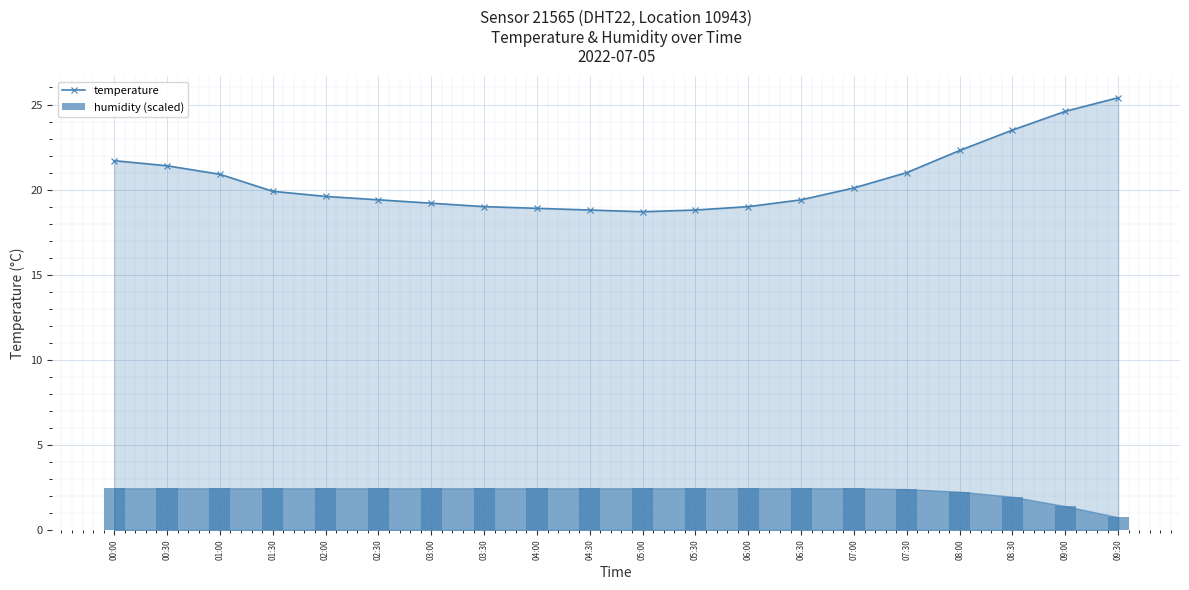

What is the sum of the temperature values at 05:00 and 09:00?

43.3